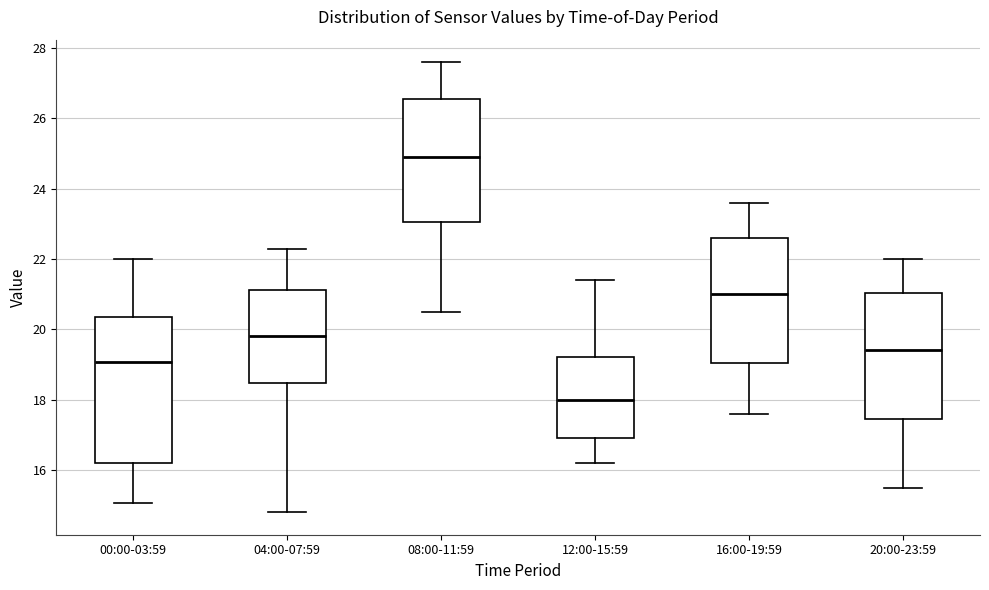

Where is the upper edge of the box for 16:00-19:59 on the y-axis? The values are not printed on the chart, so give them approximately, as read against the axis.

22.6